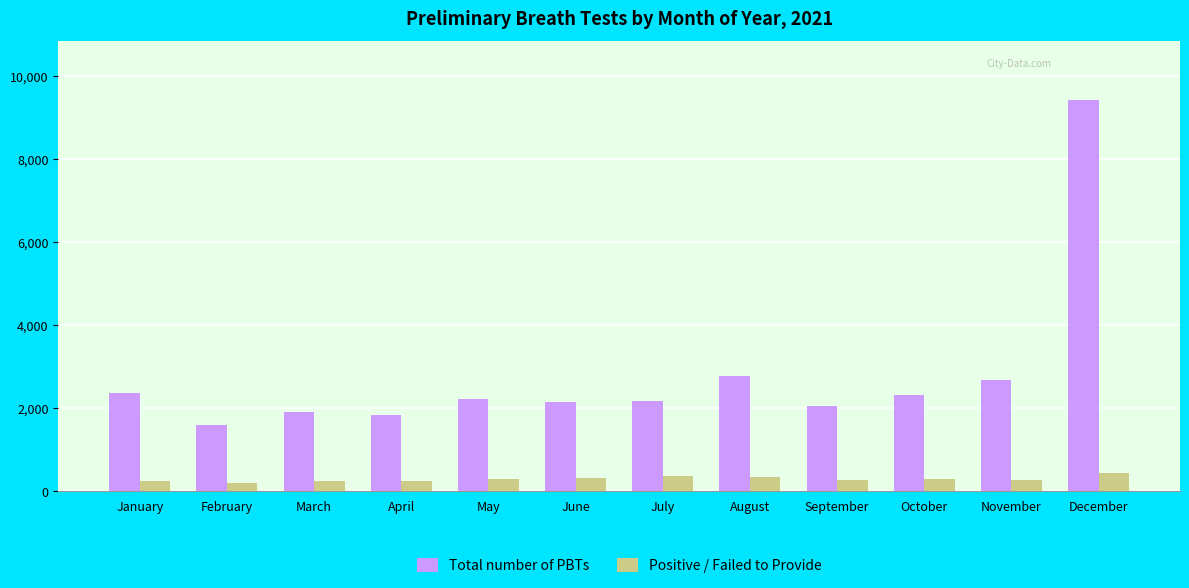

Rank the series by their maximum value, from highest to lowest.

Total number of PBTs, Positive / Failed to Provide